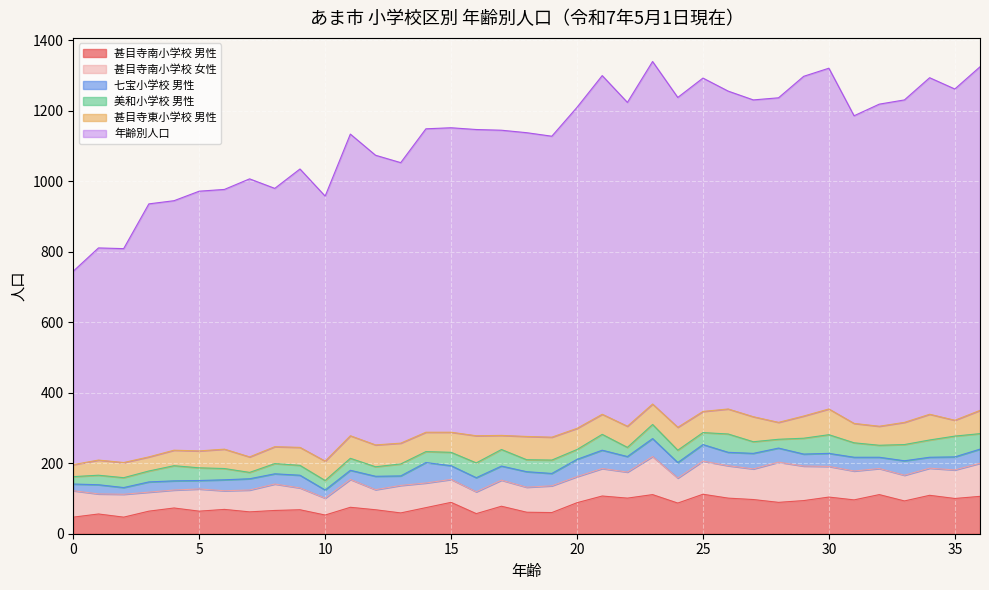

Rank the series at 1 from lowest to highest value.

七宝小学校 男性, 美和小学校 男性, 甚目寺東小学校 男性, 甚目寺南小学校 男性, 甚目寺南小学校 女性, 年齢別人口